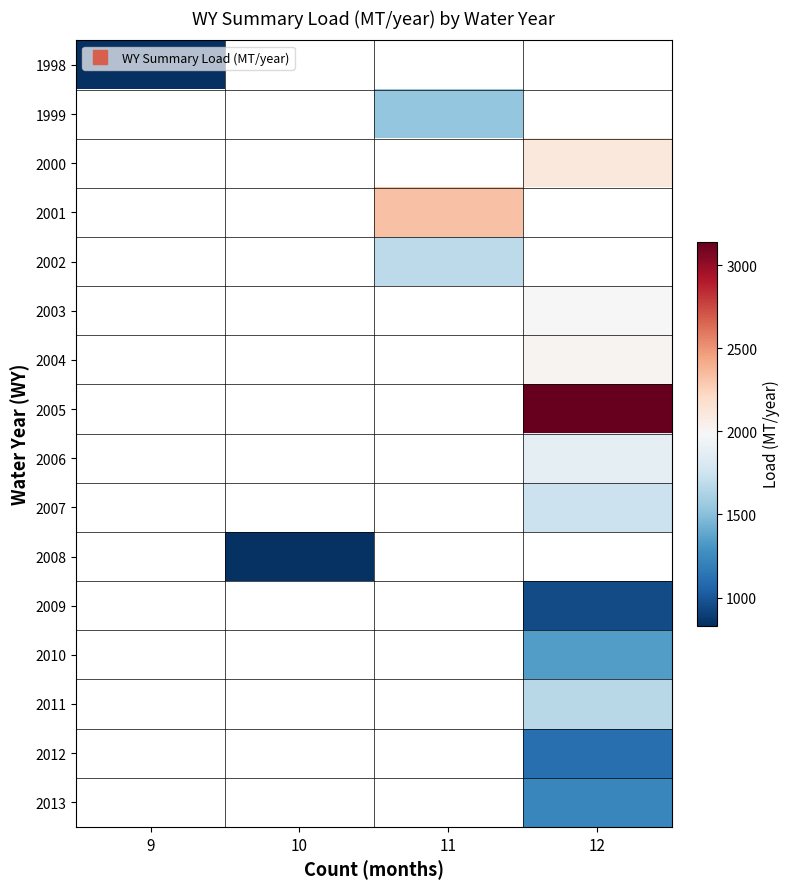

Which category has the highest value across all series?

12